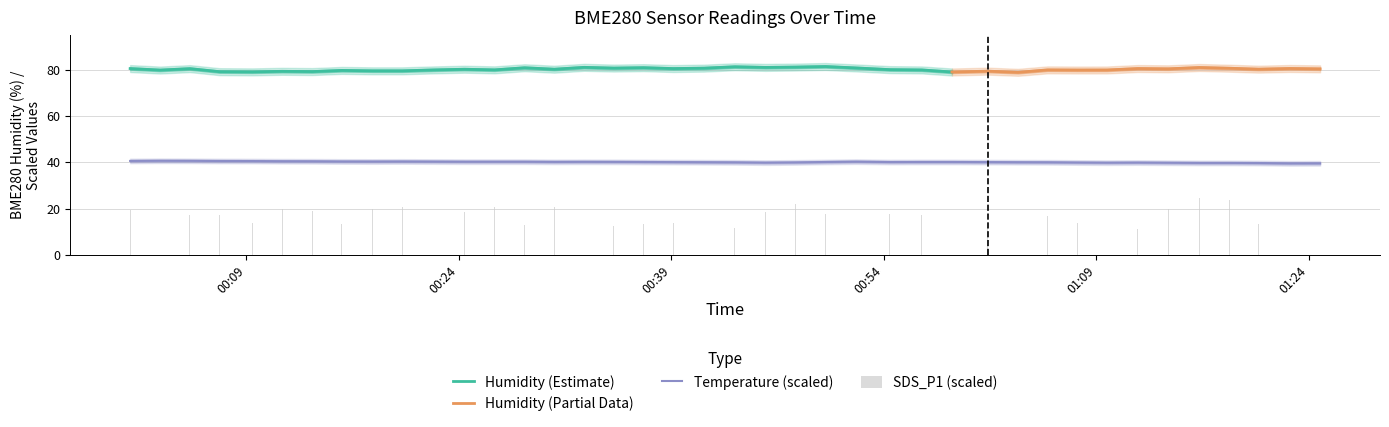

What is the sum of all BME280_temperature values?

1607.4